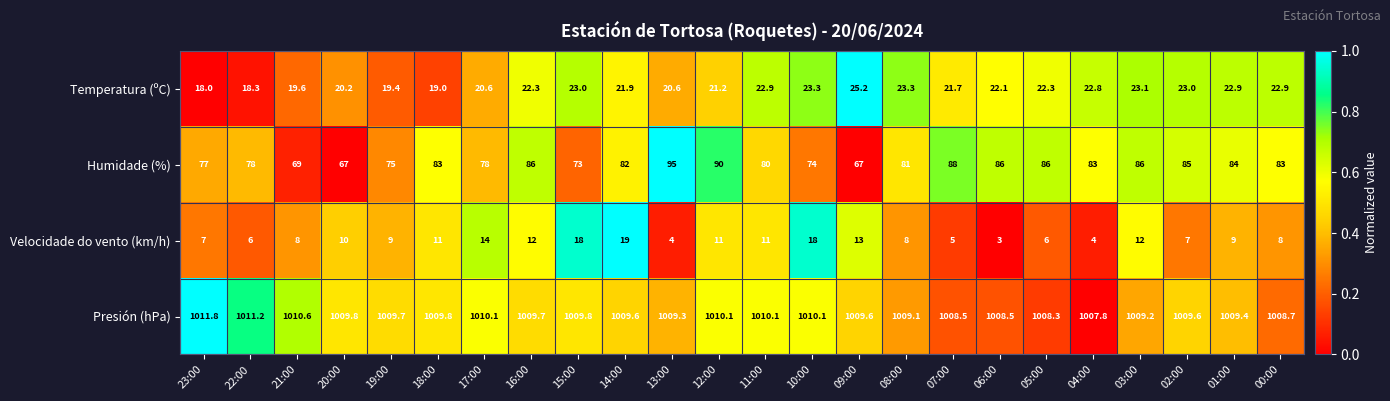

What is the total value across all series at 15:00?

1123.8